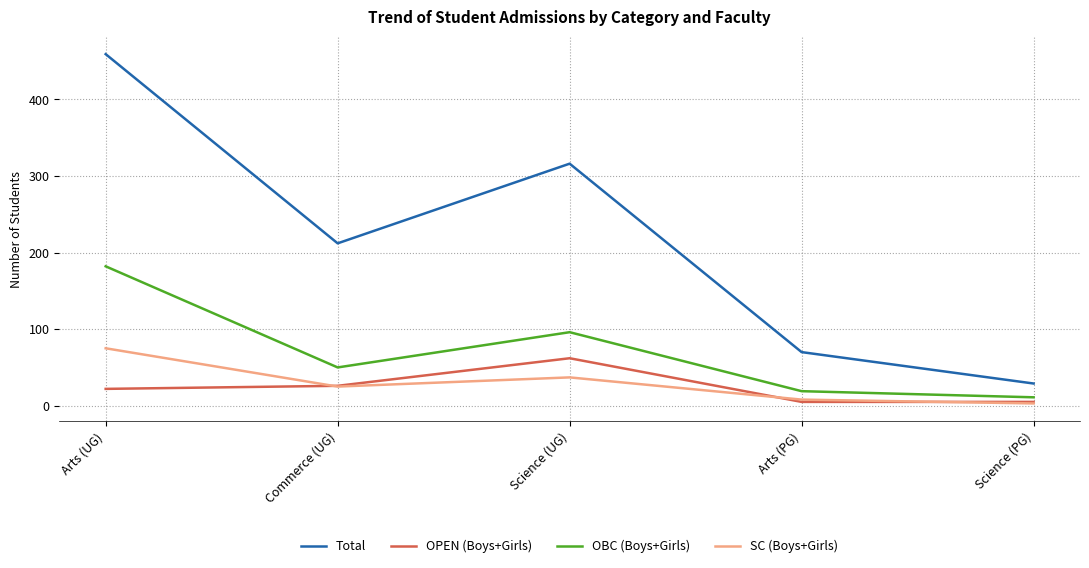

How many interior local valleys does the OBC (Boys+Girls) series have?

1